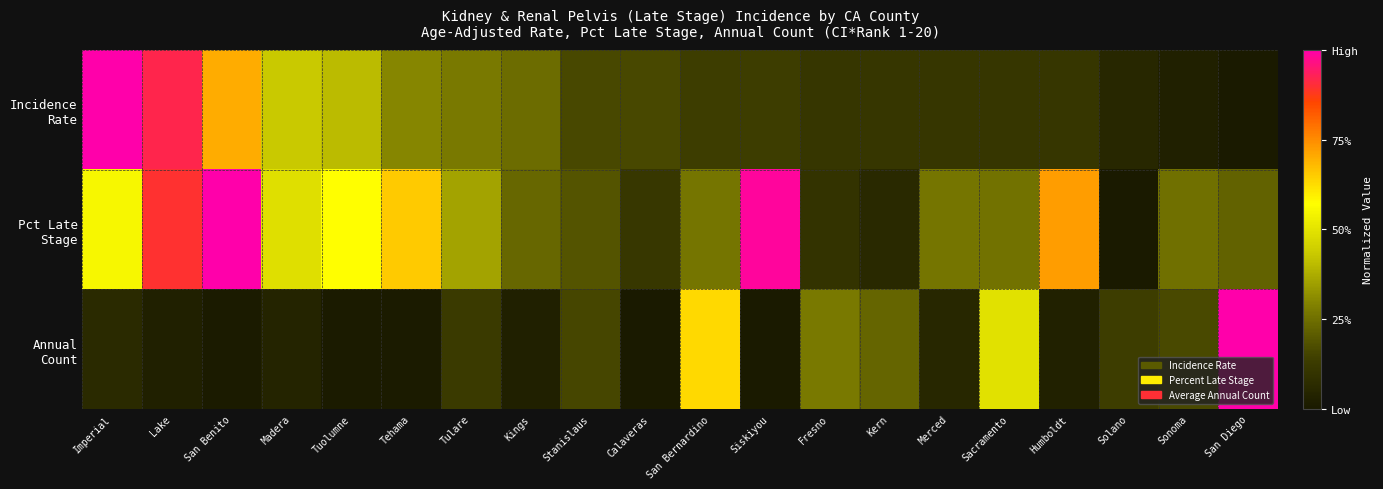

List the series in order of their overall mean, lowest first.

Annual Count, Incidence Rate, Pct Late Stage